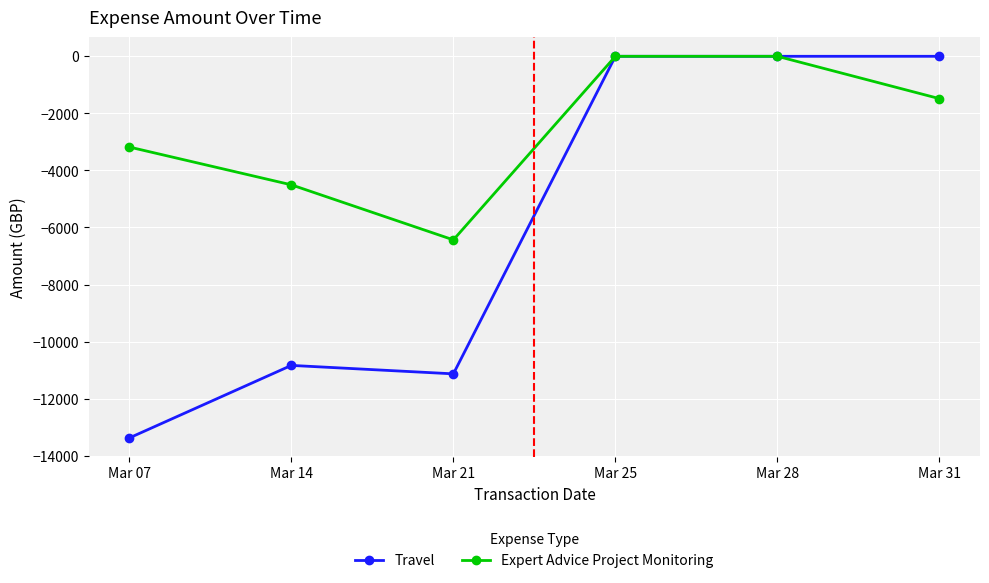

Does the chart display data point markers on the line(s)?

Yes